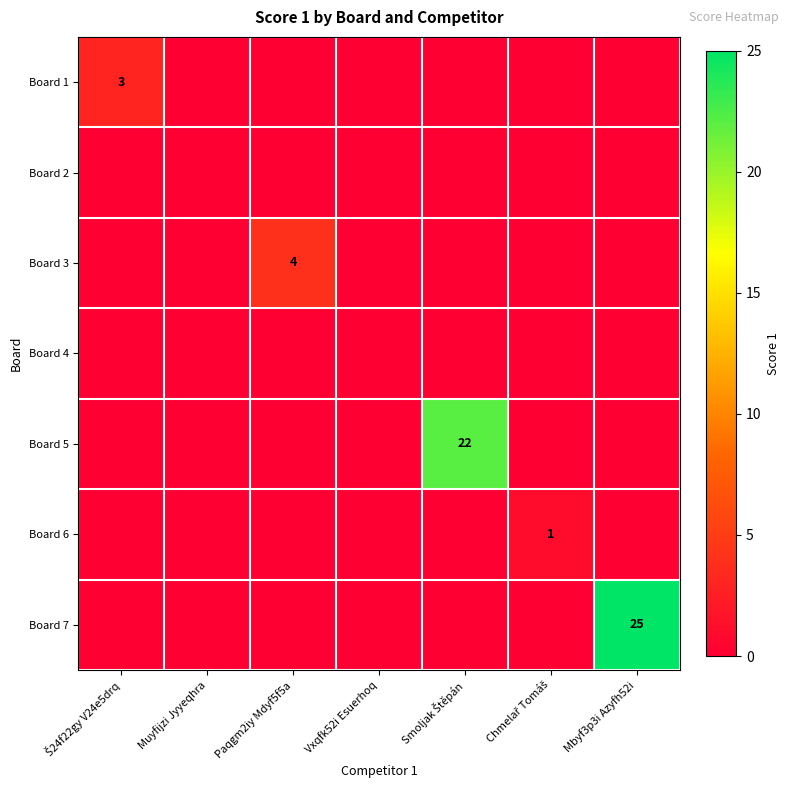

How many positive values does the Board 3 series have?

1